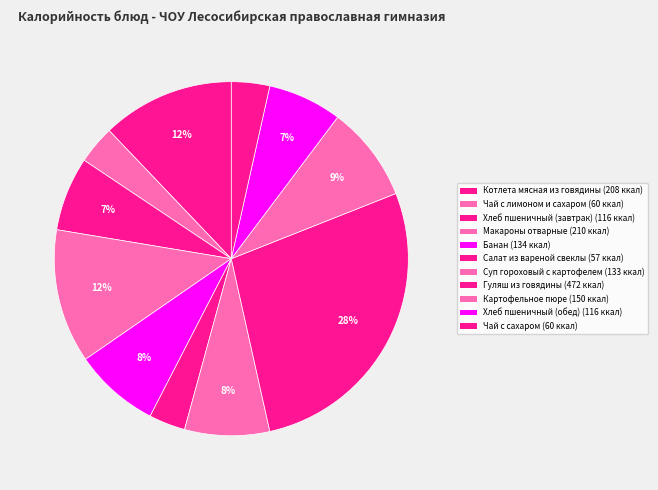

What is the ratio of the value at Салат из вареной свеклы to the value at Котлета мясная из говядины?

0.3